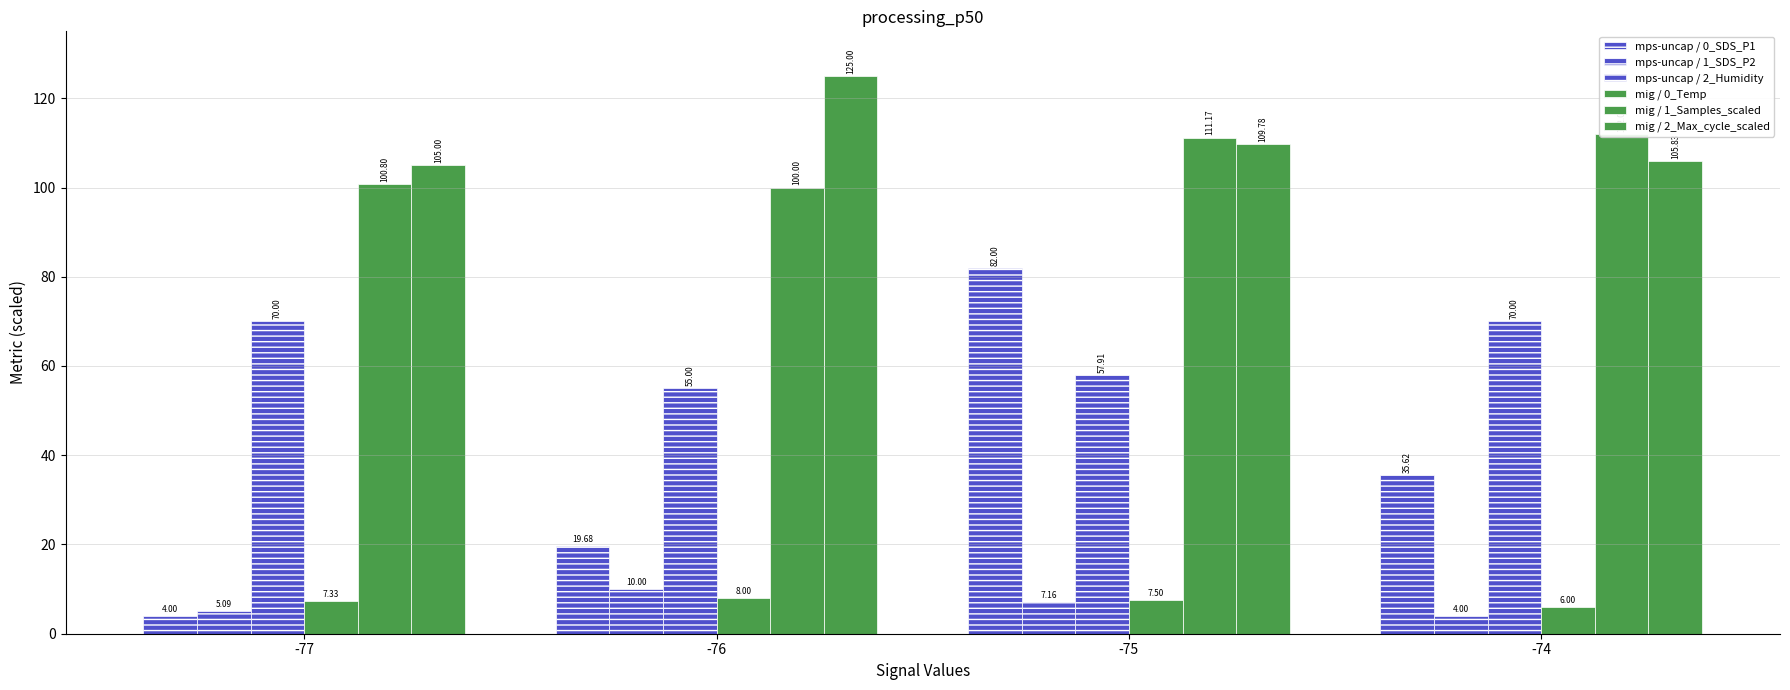

Reading left to right, list all the values displayed in this chart.

mps-uncap / 0_SDS_P1: 4.0	19.7	82.0	35.6
mps-uncap / 1_SDS_P2: 5.1	10.0	7.2	4.0
mps-uncap / 2_Humidity: 70.0	55.0	57.9	70.0
mig / 0_Temp: 7.3	8.0	7.5	6.0
mig / 1_Samples_scaled: 100.8	100.0	111.2	112.0
mig / 2_Max_cycle_scaled: 105.0	125.0	109.8	105.8